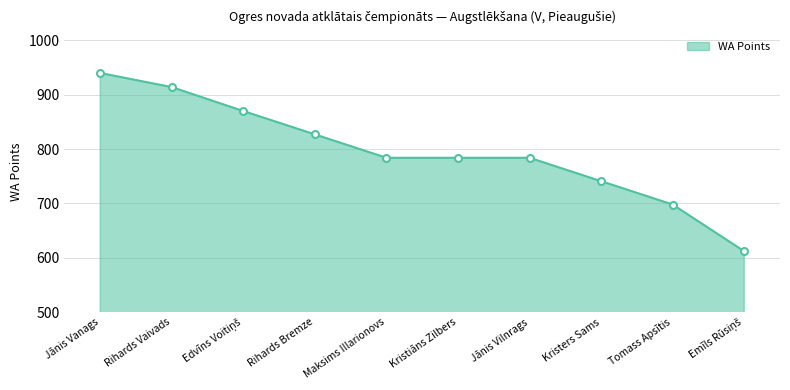

The value at Kristers Sams is 741. True or false?

True